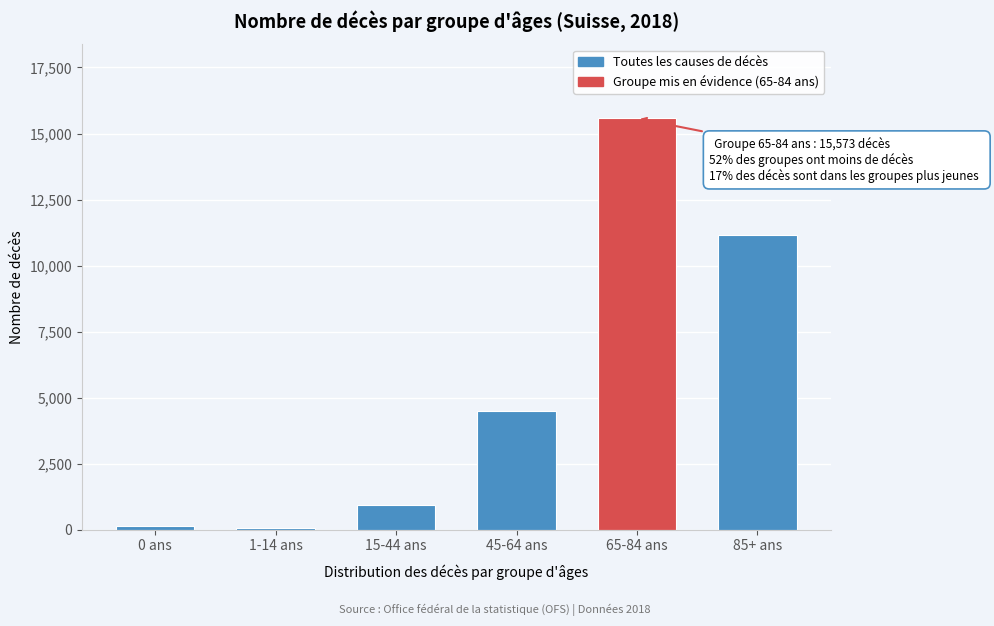

Reading left to right, list all the values displayed in this chart.

0 ans=154	1-14 ans=63	15-44 ans=946	45-64 ans=4504	65-84 ans=15573	85+ ans=11158